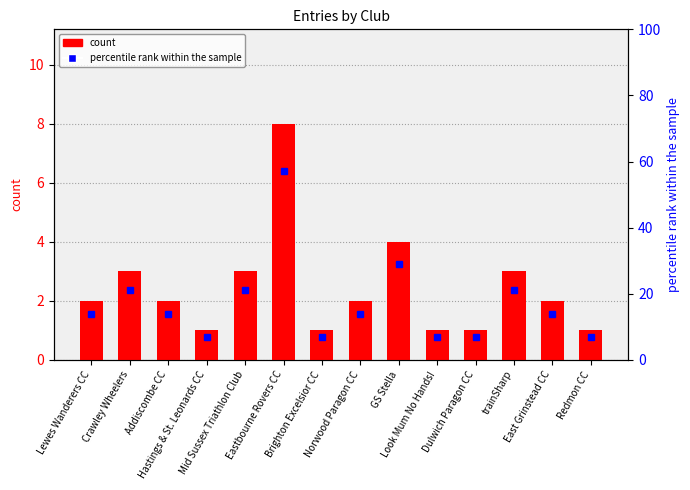

What is the difference between the maximum and minimum values in the count series?

7